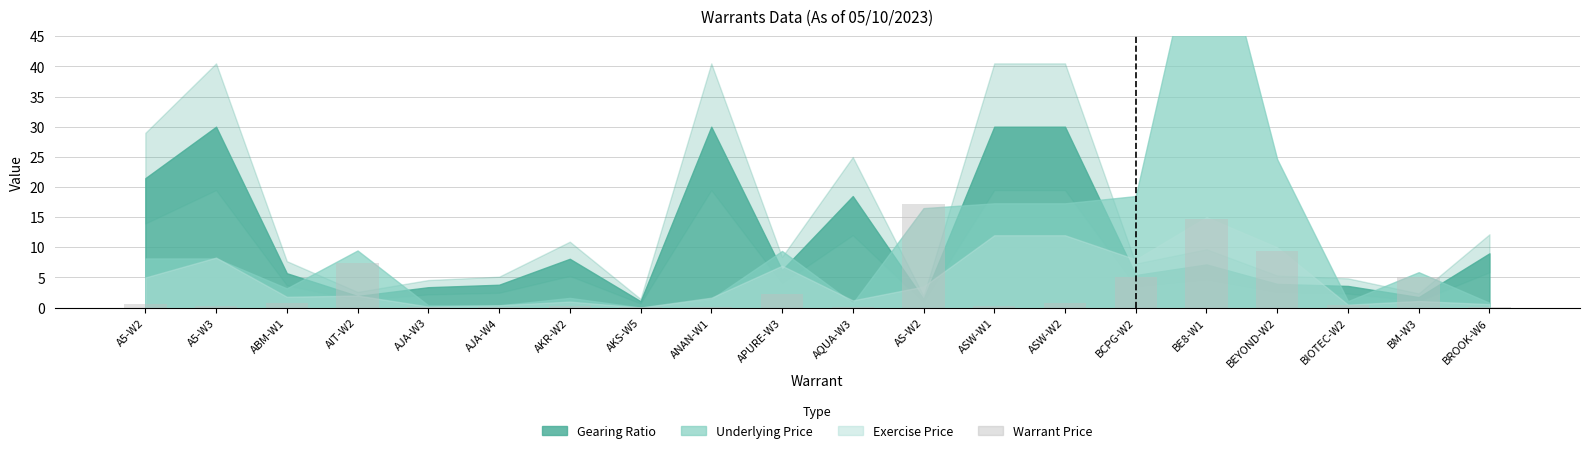

Between AIT-W2 and BM-W3, which is larger?

AIT-W2